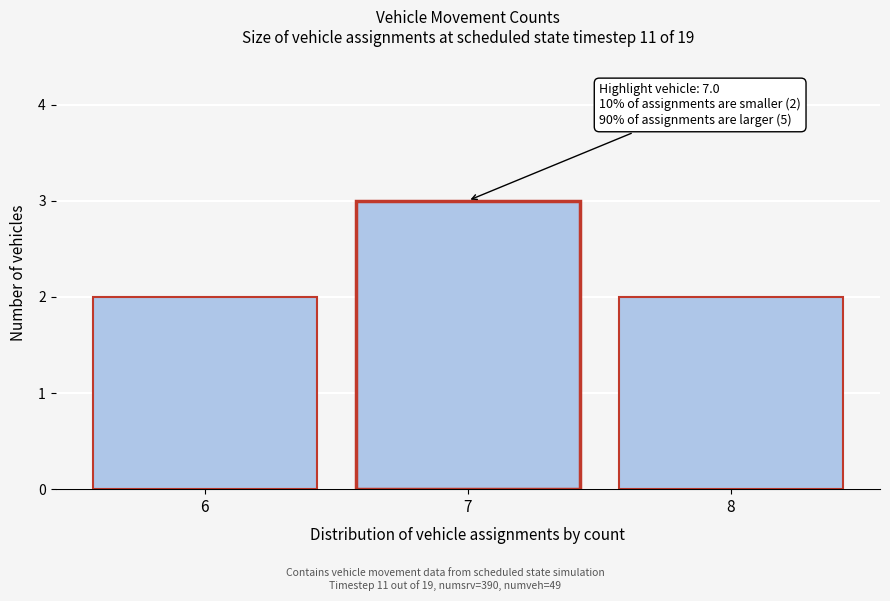

Reading left to right, transcribe all the data shown in this chart.

2	3	2